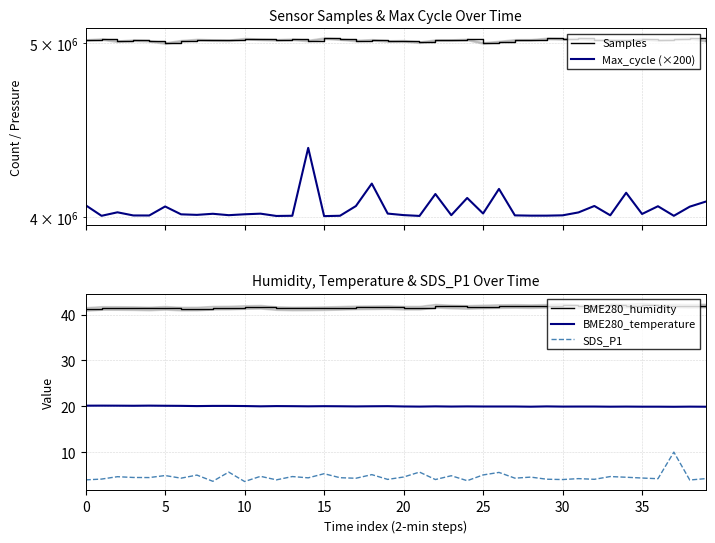

True or false: SDS_P1 and Max_cycle (×200) intersect in this chart.

False